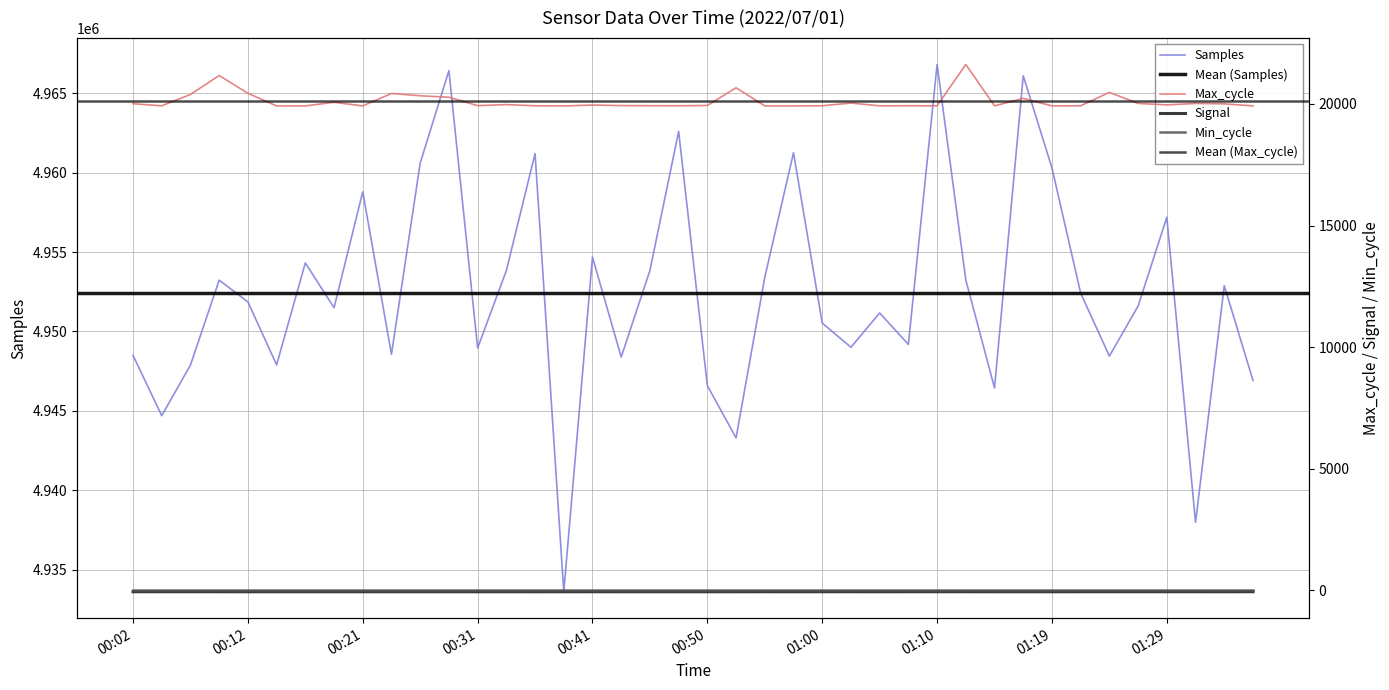

Which category has the highest value in the Signal series?

01:36